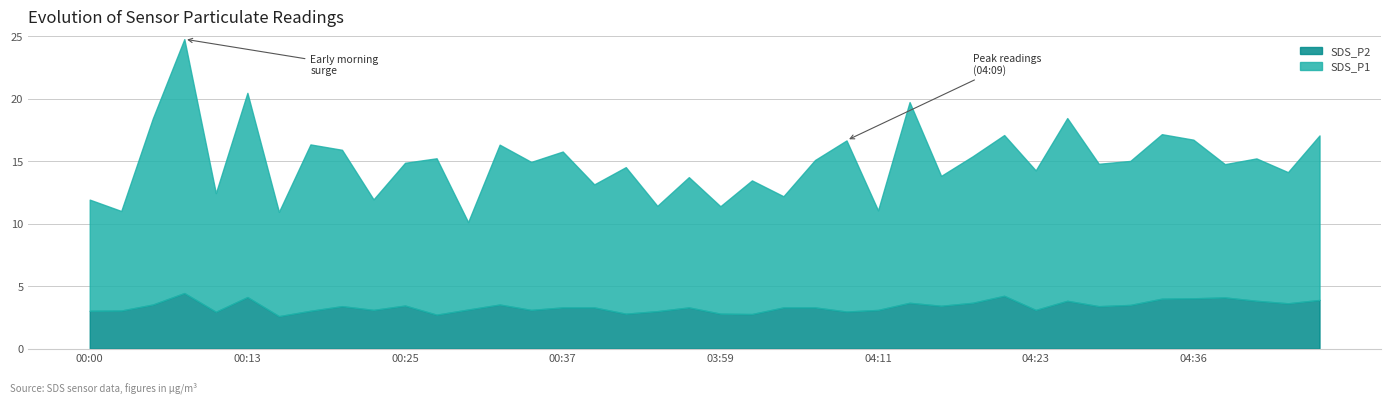

True or false: SDS_P2 and SDS_P1 intersect in this chart.

False